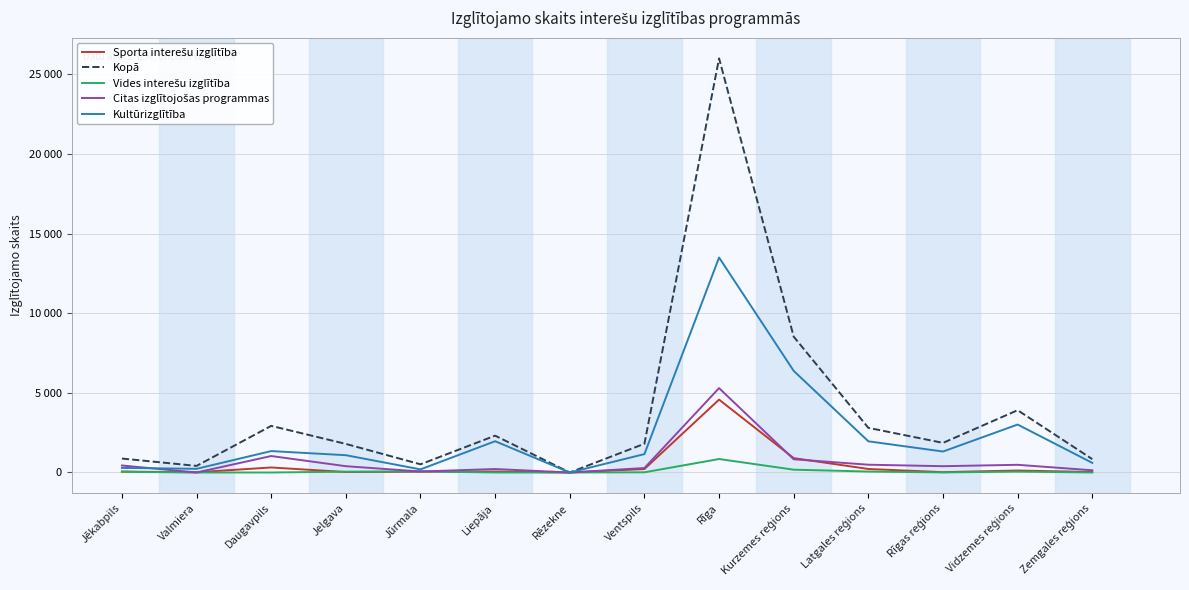

Does the chart display data point markers on the line(s)?

No